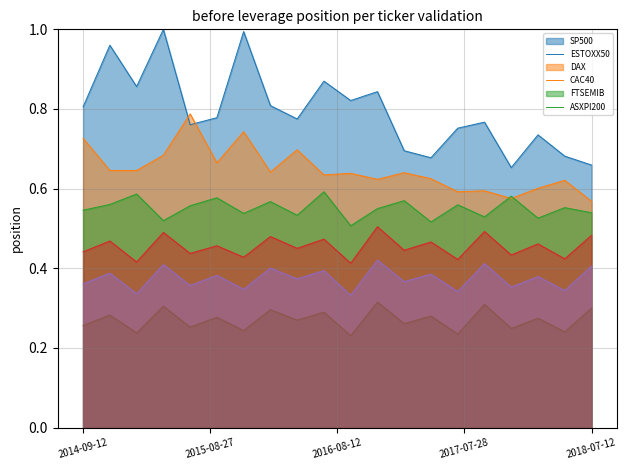

Is it true that SP500 equals 0.8 at 2014-09-12?

True